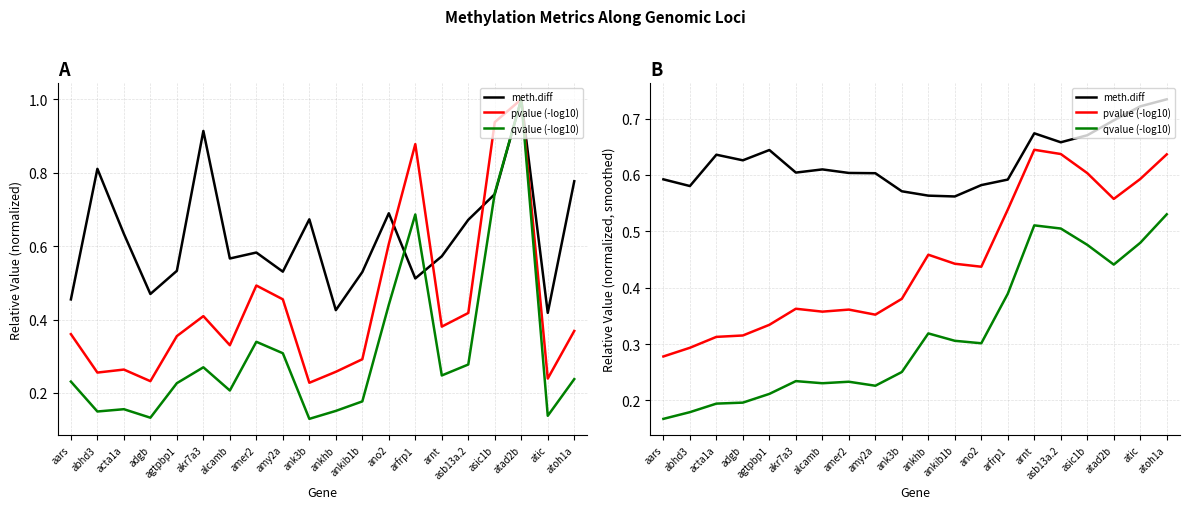

What is the difference between the second highest and second lowest values in the qvalue (-log10) series?

0.3